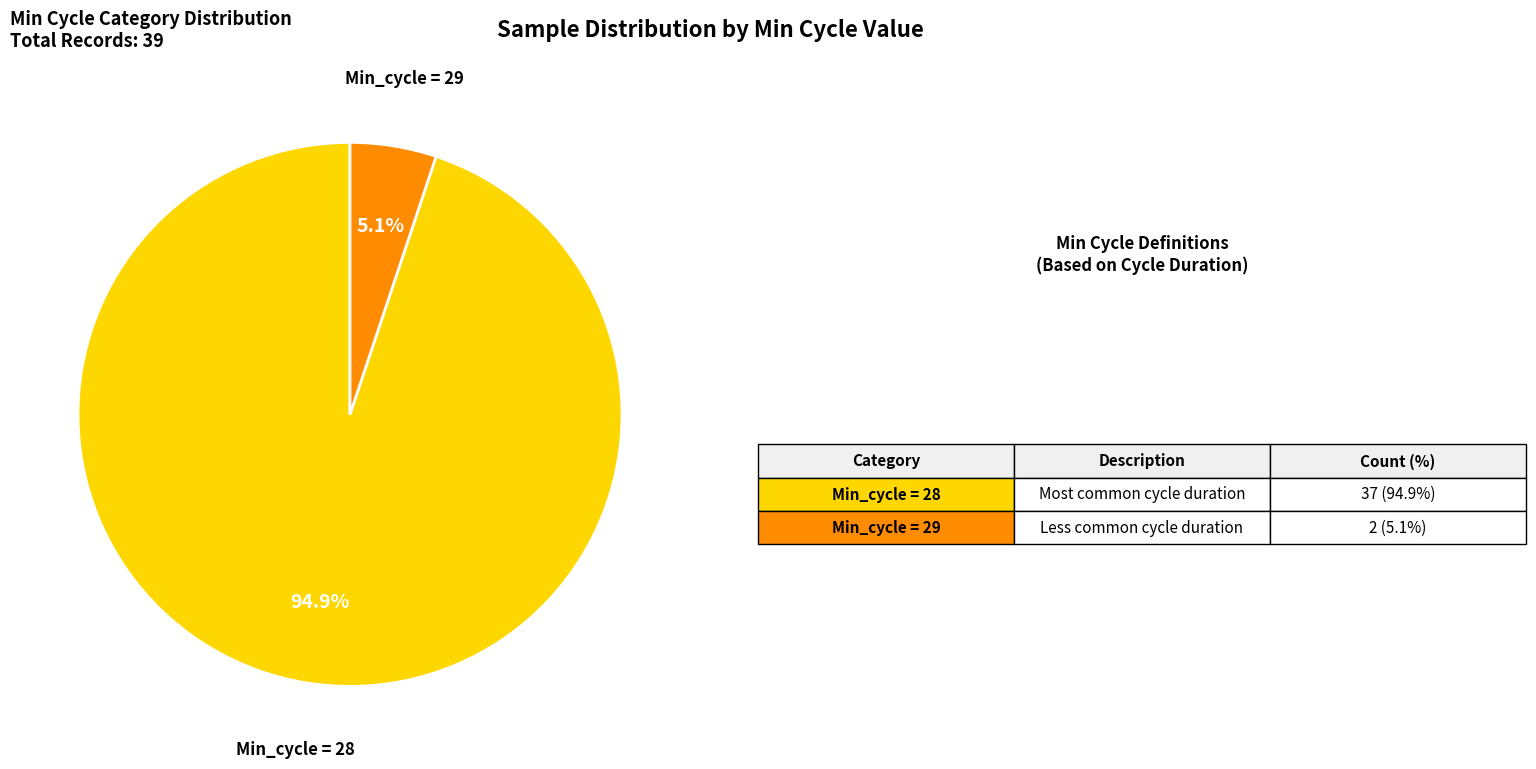

Is there any slice that represents more than half of the pie?

Yes